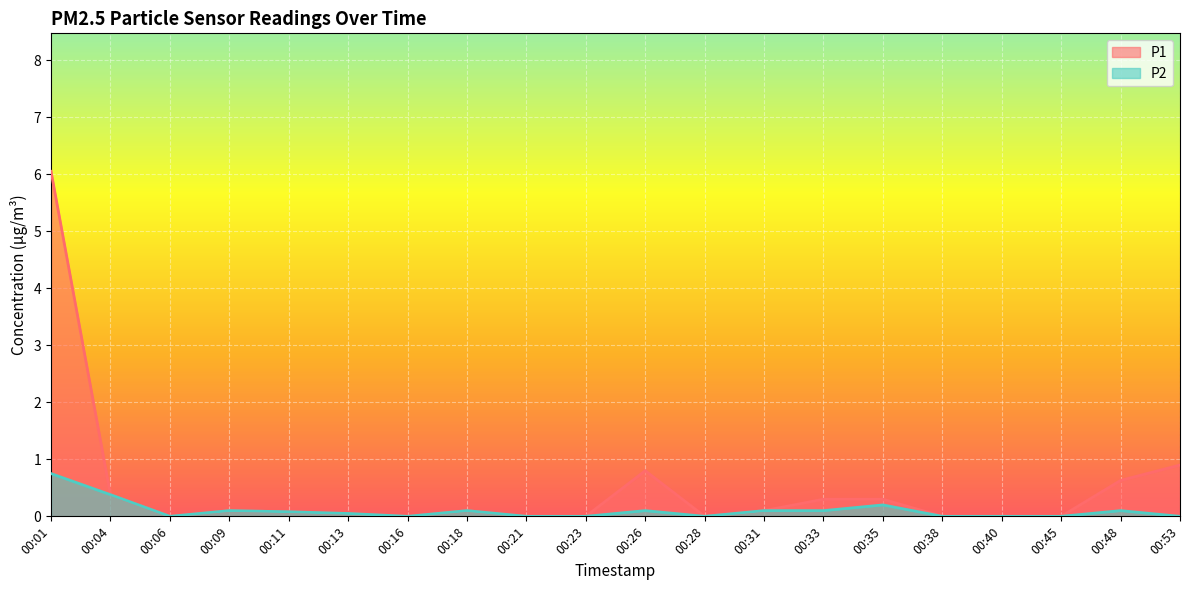

What is the difference between the P2 values at 00:35 and 00:23?

0.2